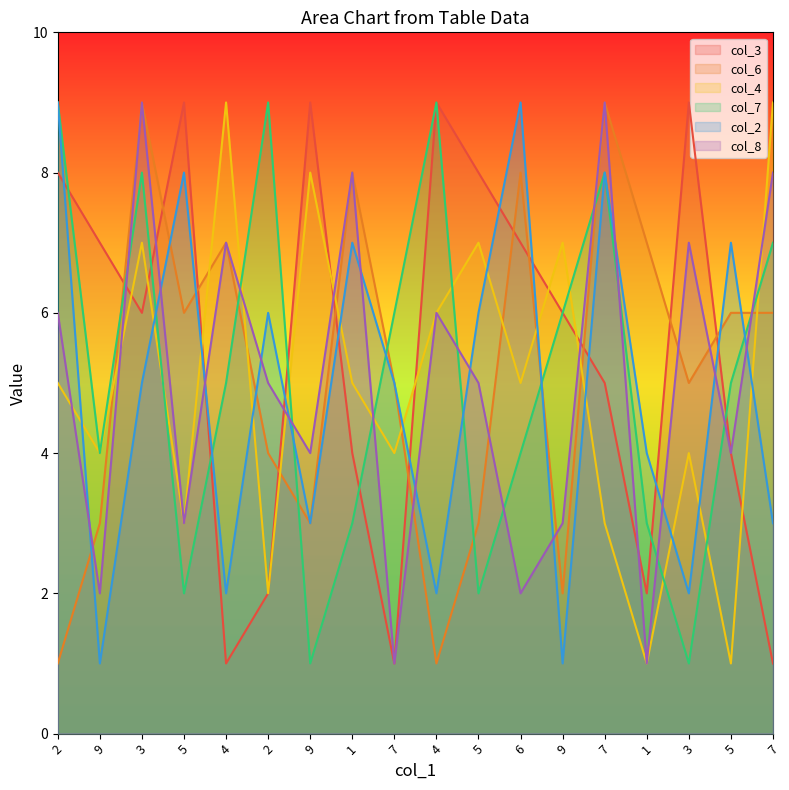

List the labels in order of col_8 value, smallest first.

7, 1, 9, 6, 5, 9, 9, 5, 2, 5, 2, 4, 4, 3, 1, 7, 3, 7